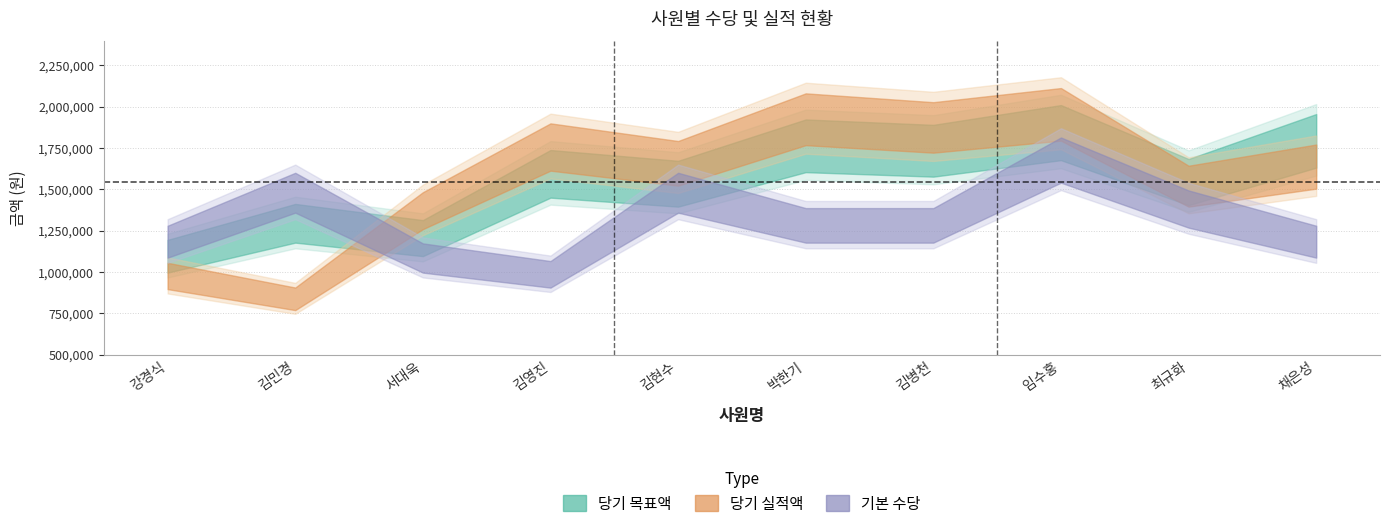

What is the value of the 당기 실적액 point at the 9th from the left?

1540000